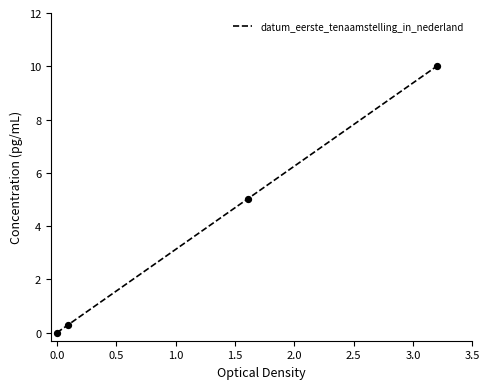

What is the highest value of the datum_eerste_tenaamstelling_in_nederland series?

10.0